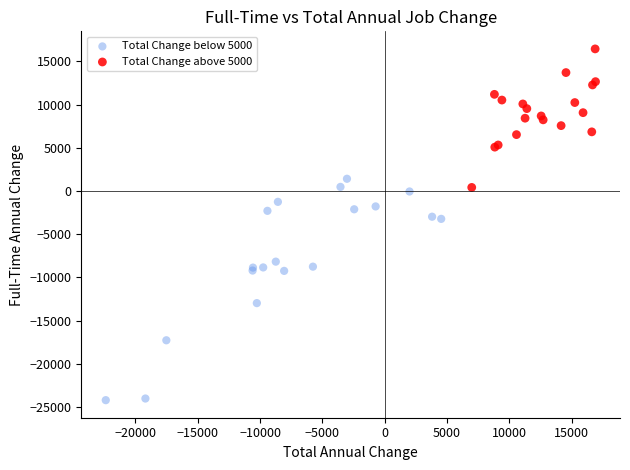

Which series reaches the maximum Y coordinate?

Total Change above 5000